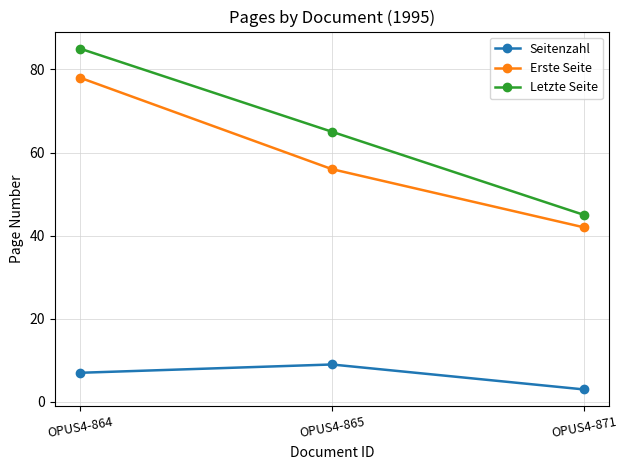

The Letzte Seite series shows 31 at OPUS4-871. True or false?

False